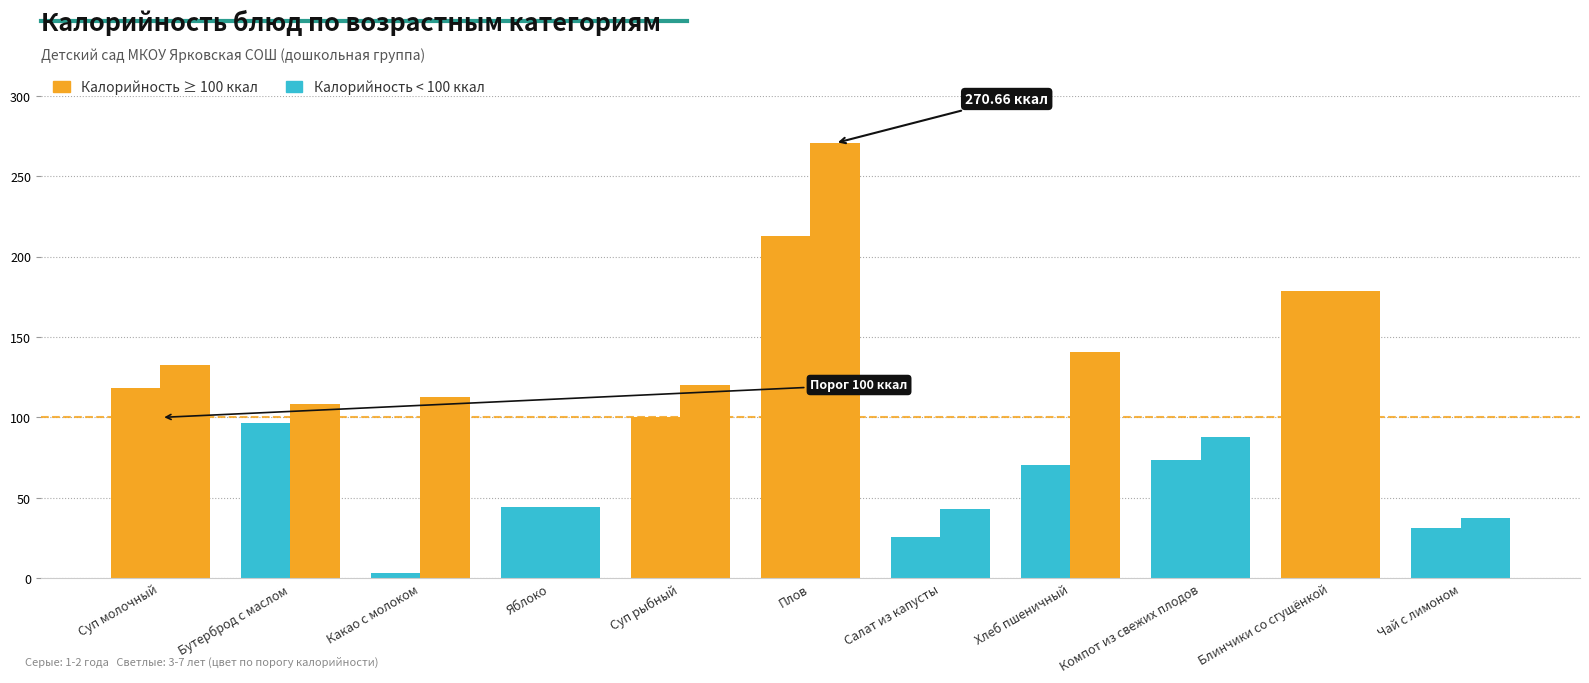

Which series has the largest total across all categories?

3-7 лет (Калорийность)